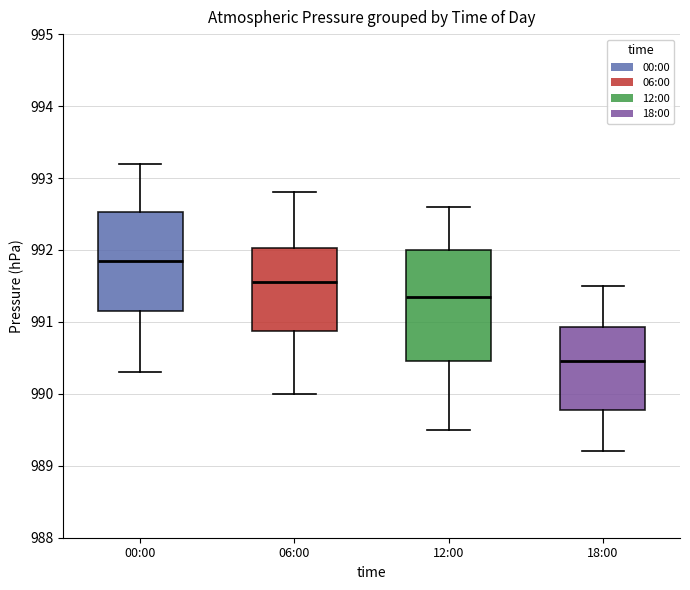

Reading left to right, read every box against the y-axis: the position of its median line, the range the box covers, and the ends of its whiskers. The values are not printed on the chart, so give them approximately, as read against the axis.

00:00: median 991.9, box 991.2 to 992.5, whiskers 990.3 to 993.2
06:00: median 991.6, box 990.9 to 992.0, whiskers 990.0 to 992.8
12:00: median 991.4, box 990.5 to 992.0, whiskers 989.5 to 992.6
18:00: median 990.5, box 989.8 to 990.9, whiskers 989.2 to 991.5